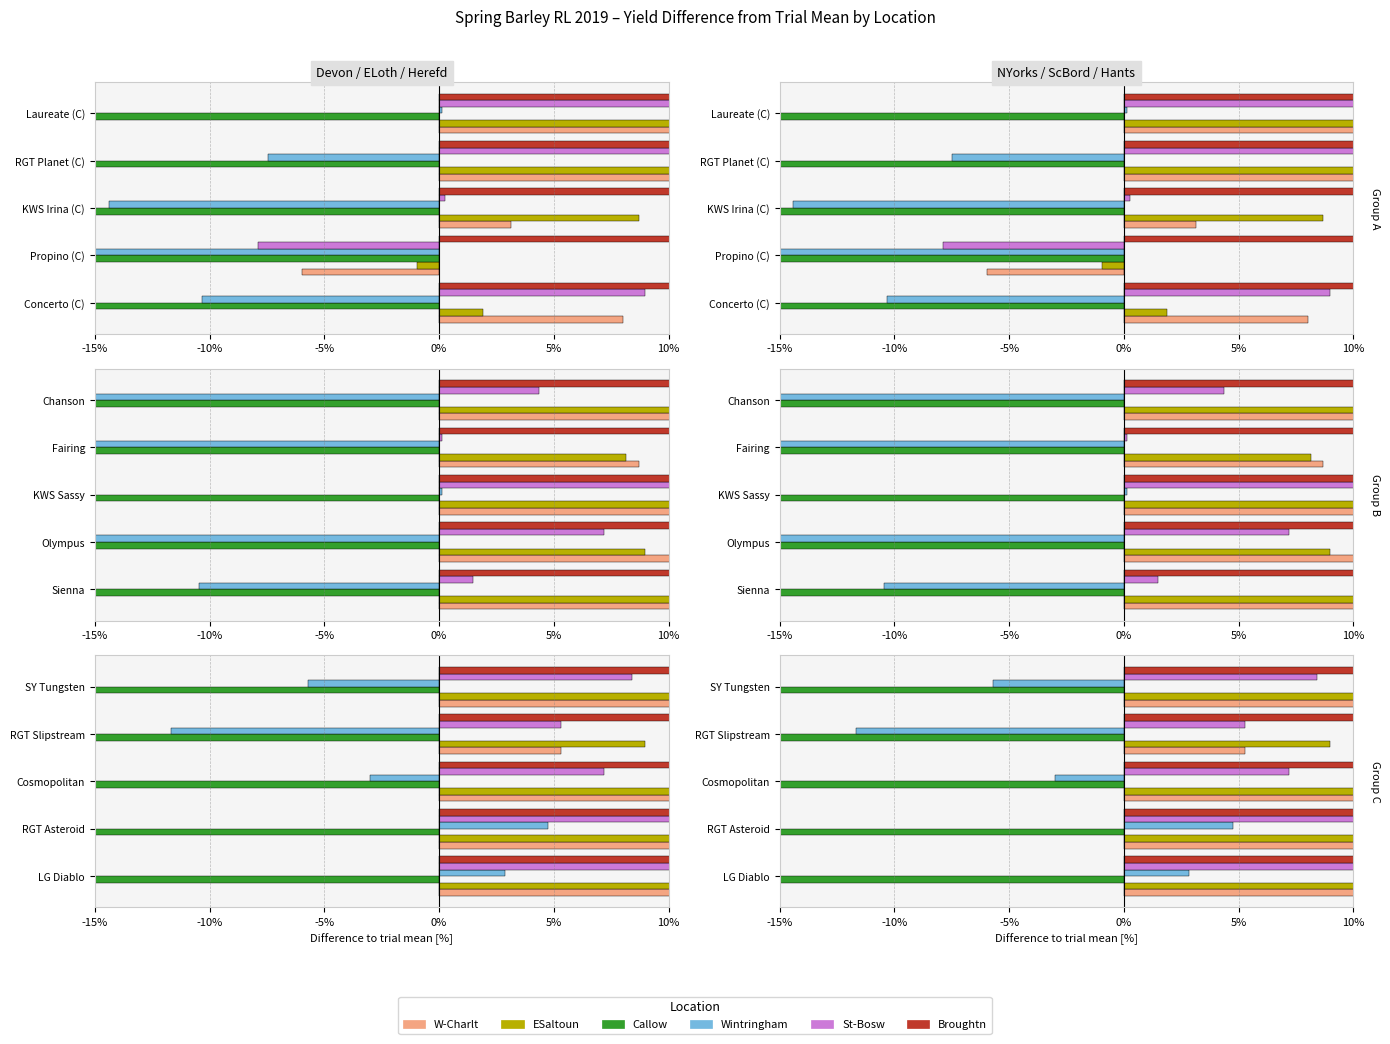

Is it true that ESaltoun equals 13.5 at SY Tungsten?

True